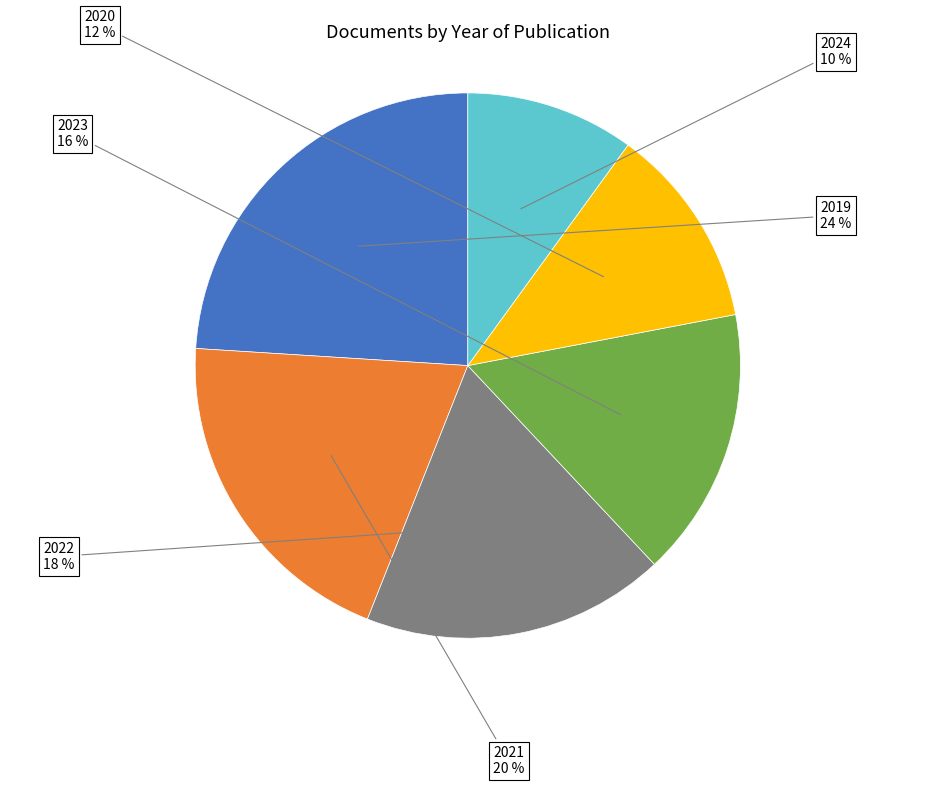

Combined, do 2024 and 2021 account for over 50%?

No